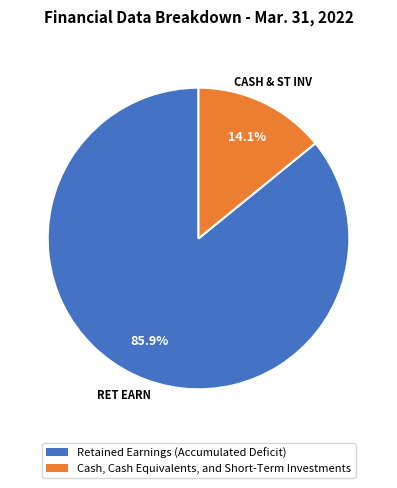

Rank the categories by value from lowest to highest.

Cash, Cash Equivalents, and Short-Term Investments, Retained Earnings (Accumulated Deficit)